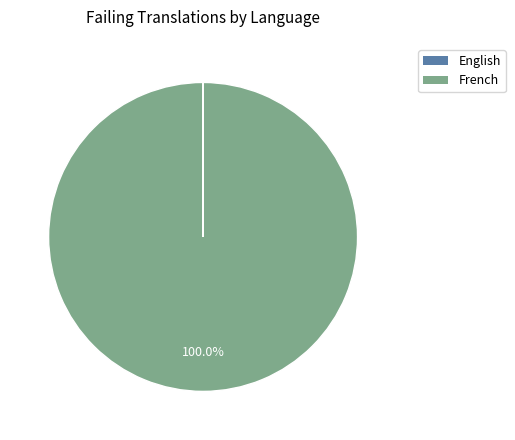

To the nearest percent, what percentage of the pie is French?

100%